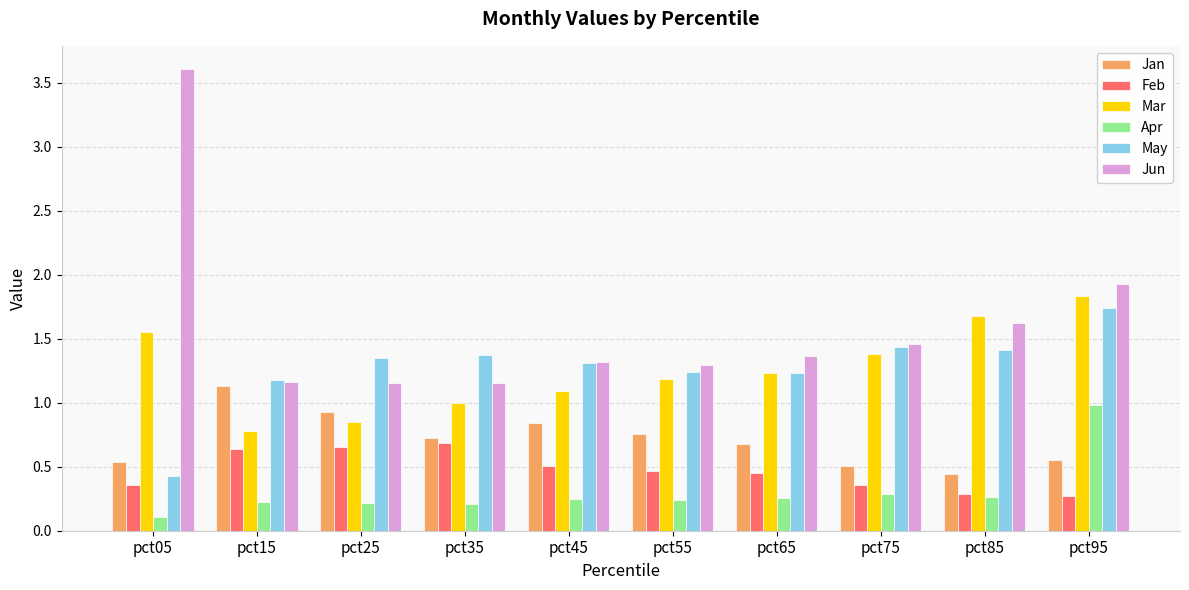

The Mar series shows 0.8 at pct15. True or false?

True